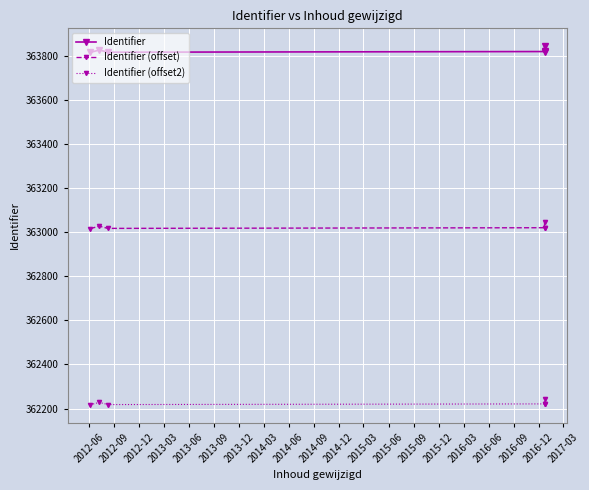

What is the average value of the Identifier (offset) series?

363025